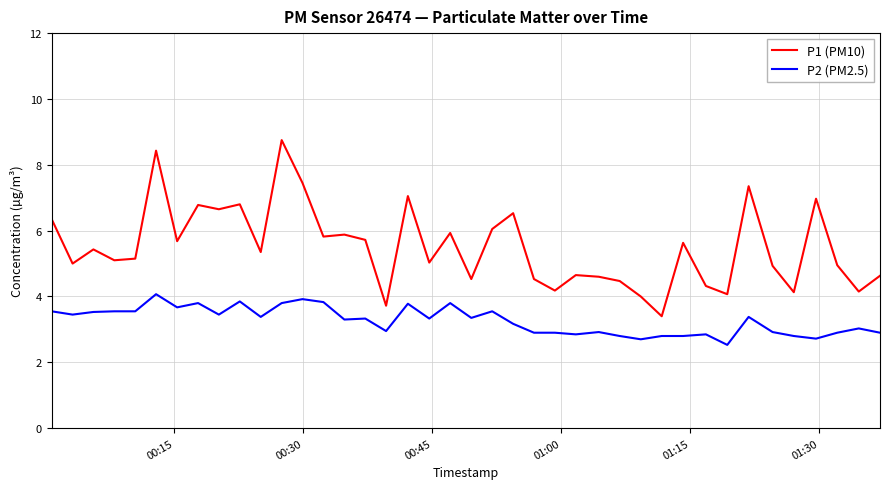

True or false: P1 (PM10) and P2 (PM2.5) intersect in this chart.

False